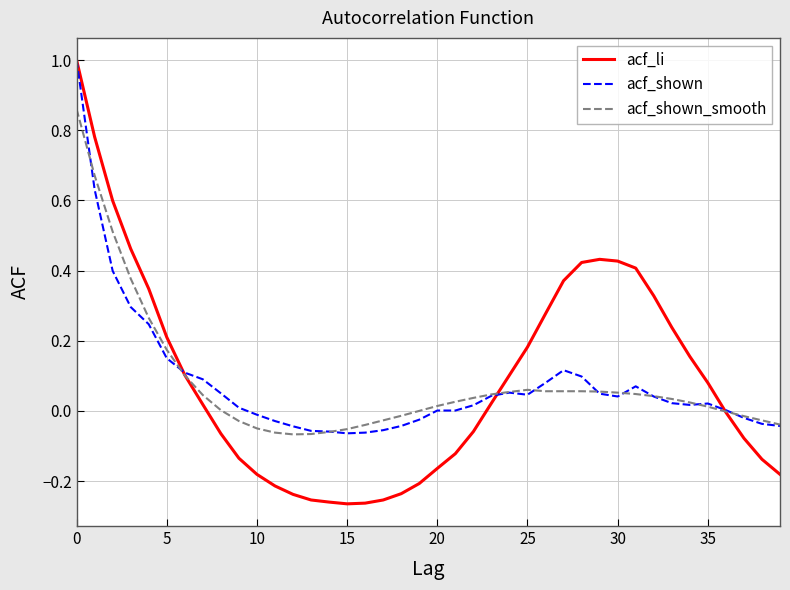

Which series has the largest range (max minus min)?

acf_li